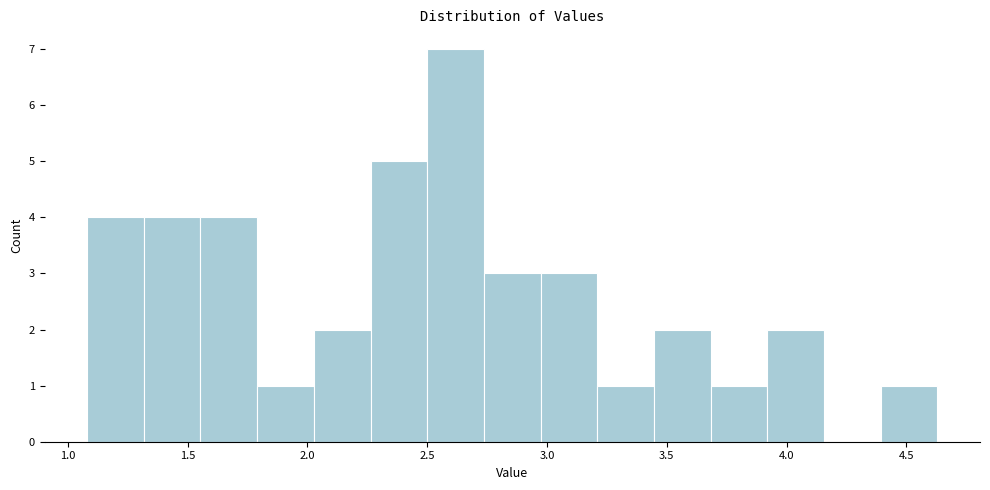

Reading left to right, list every bar in this chart as the range it spans on the x-axis followed by its height. Neither the bar edges nor the heights are printed on the chart, so give them approximately, as read against the axes.

1.10 to 1.30: 4
1.30 to 1.55: 4
1.55 to 1.80: 4
1.80 to 2.05: 1
2.05 to 2.25: 2
2.25 to 2.50: 5
2.50 to 2.75: 7
2.75 to 2.95: 3
2.95 to 3.20: 3
3.20 to 3.45: 1
3.45 to 3.70: 2
3.70 to 3.90: 1
3.90 to 4.15: 2
4.15 to 4.40: 0
4.40 to 4.65: 1